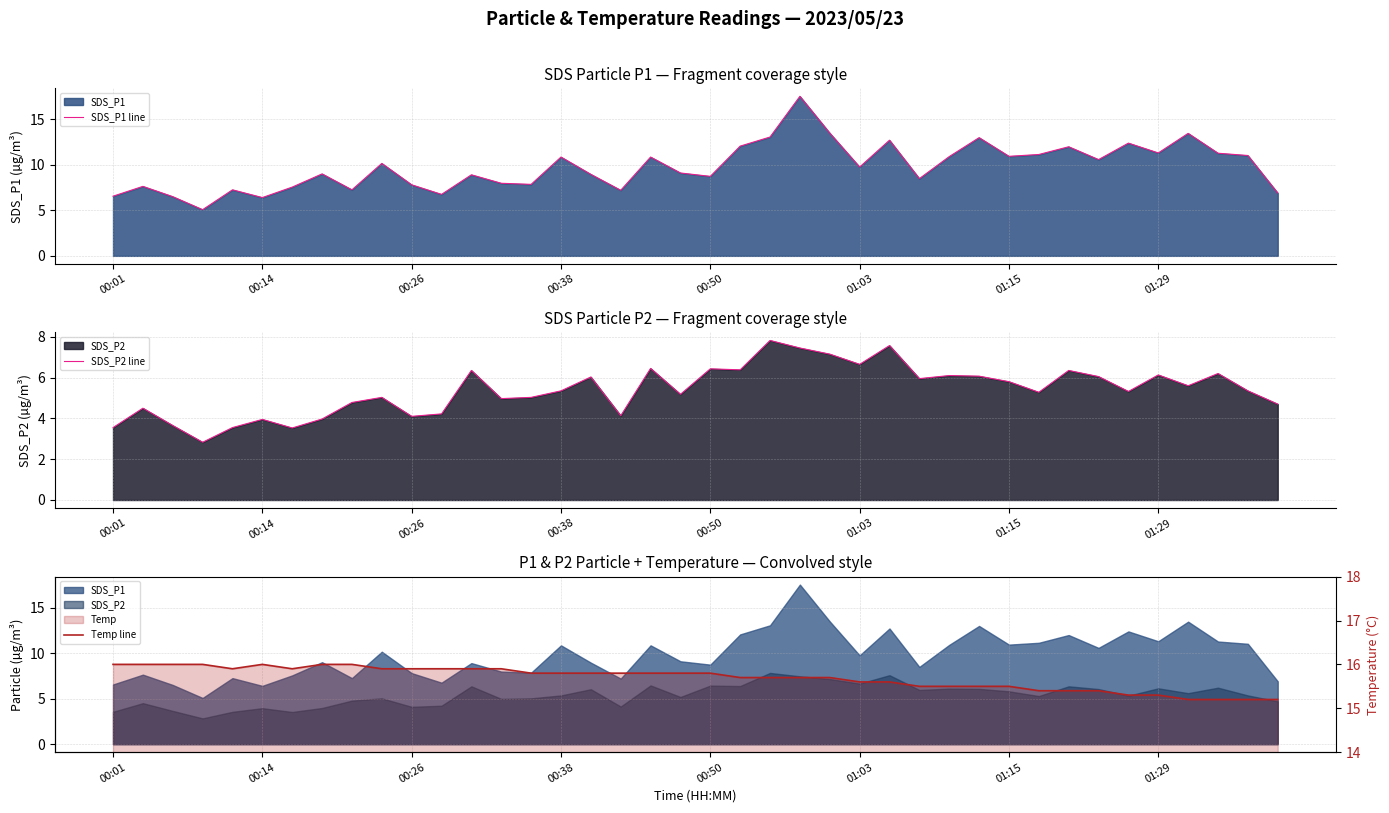

At how many categories does at least one series exceed 11?

40